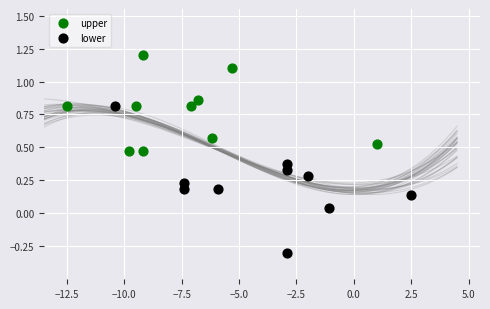

Which series has the widest spread of Y values?

lower